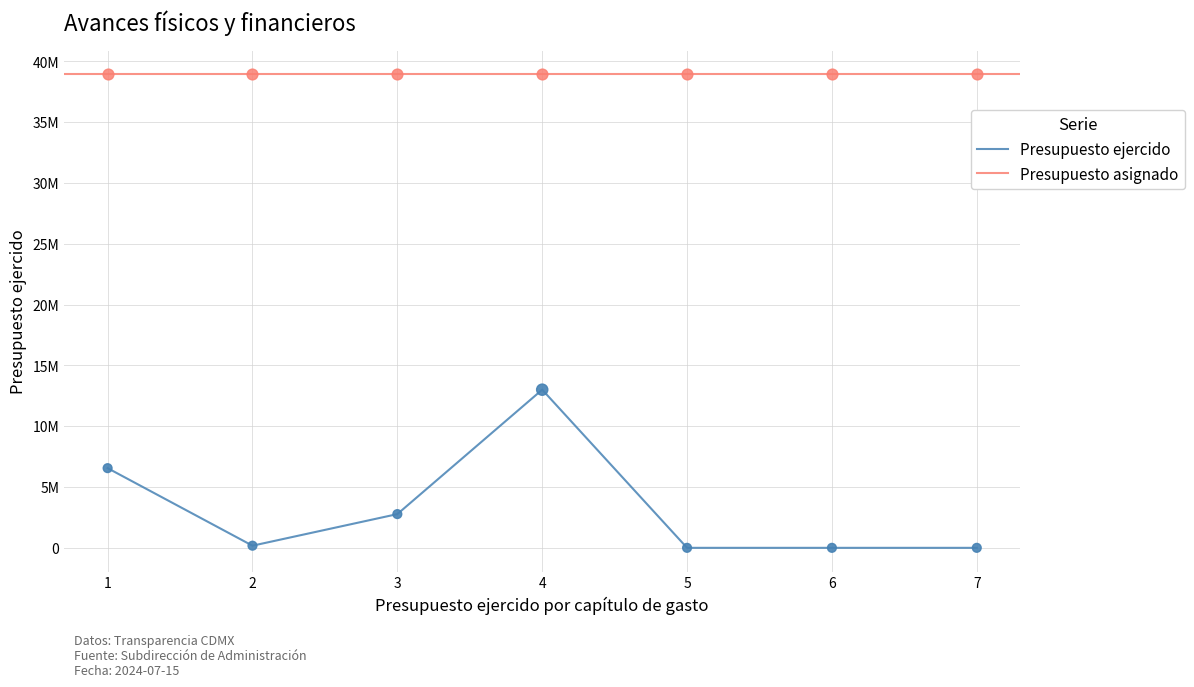

Which has a higher value, 4 or 1?

4